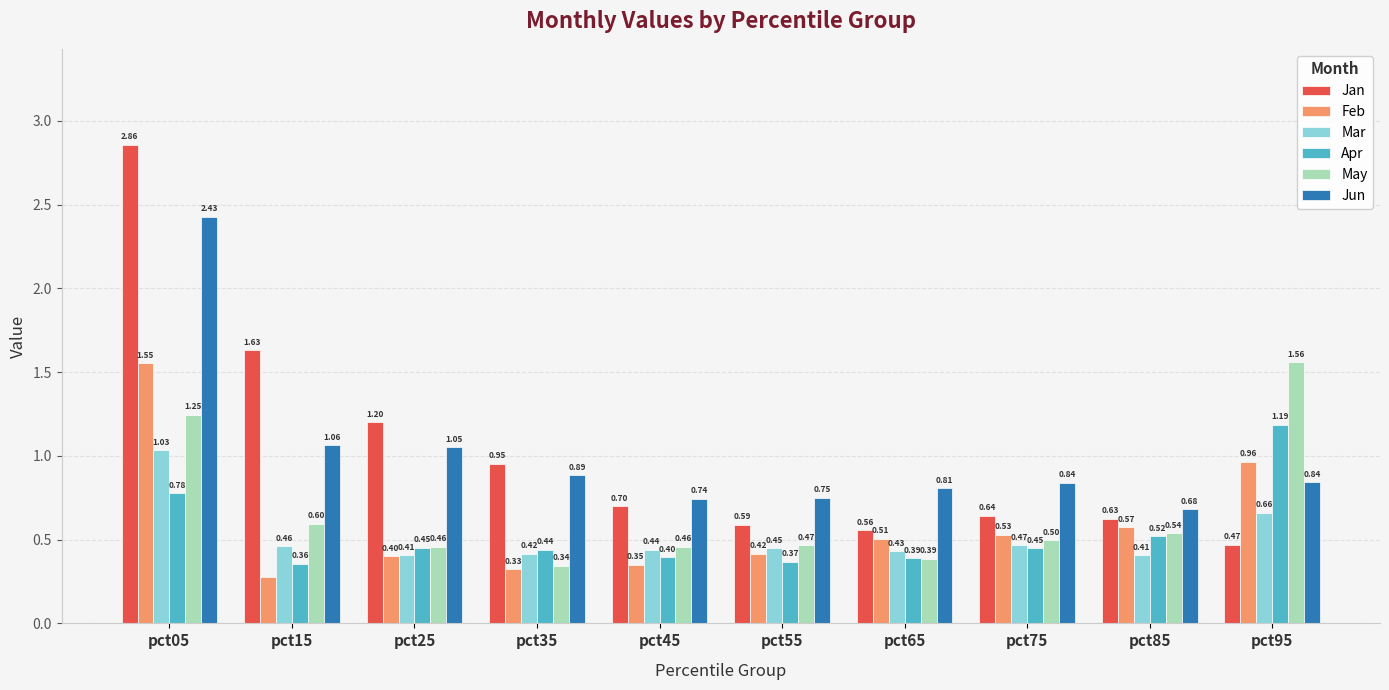

Between pct55 and pct95, which series saw the biggest shift?

May